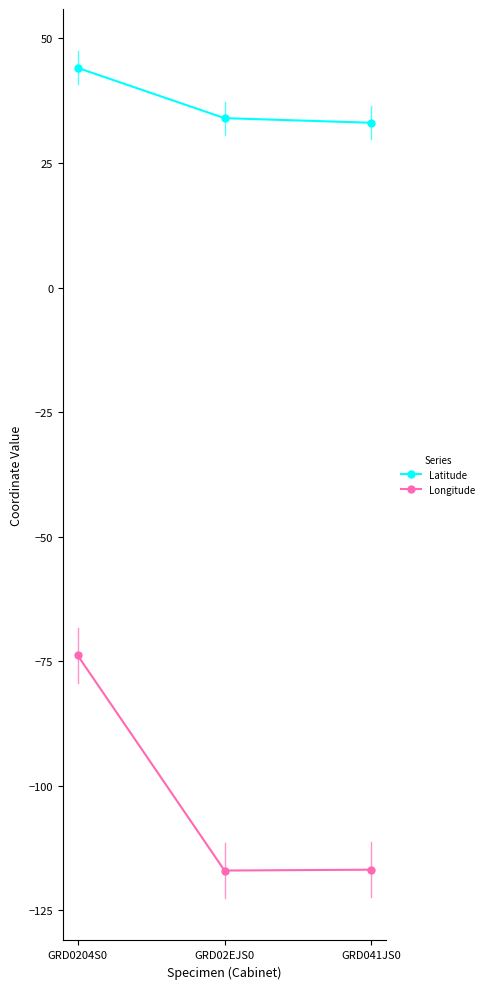

What position from the left is GRD041JS0?

3